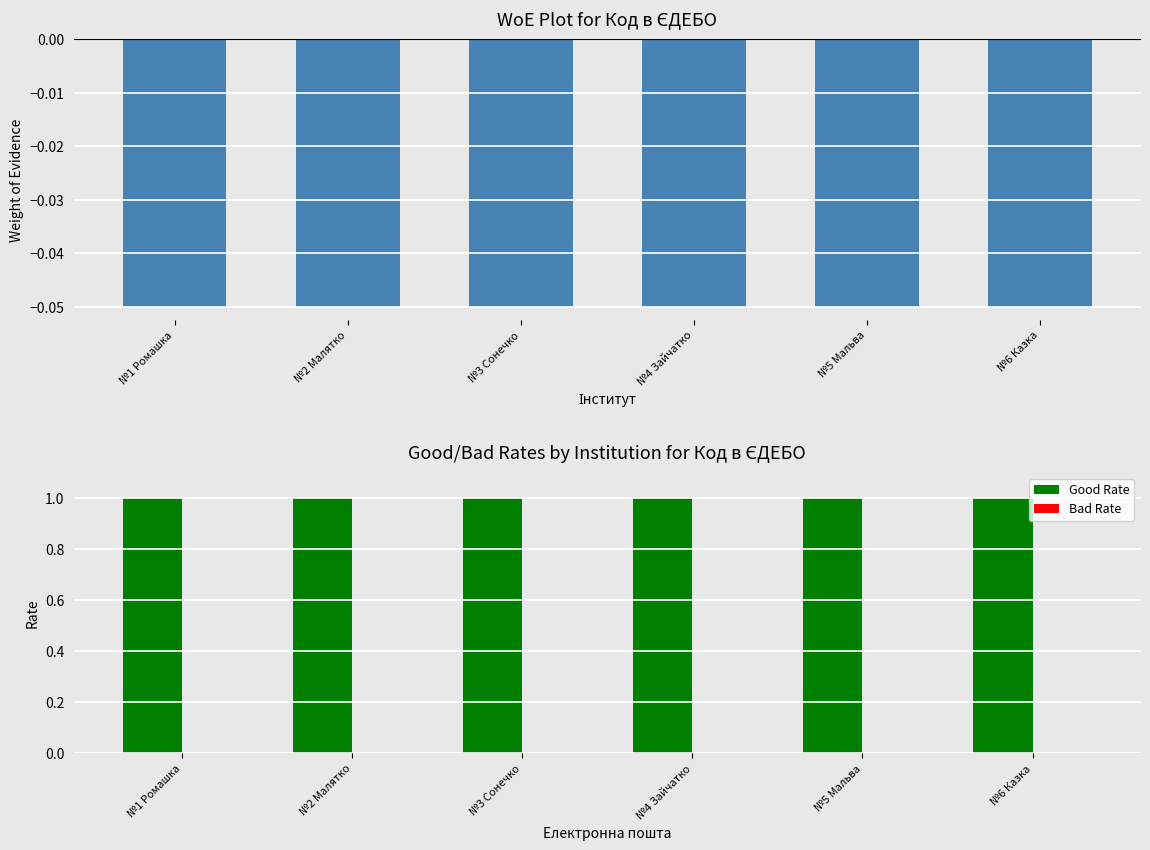

How many bars are there in total?

18